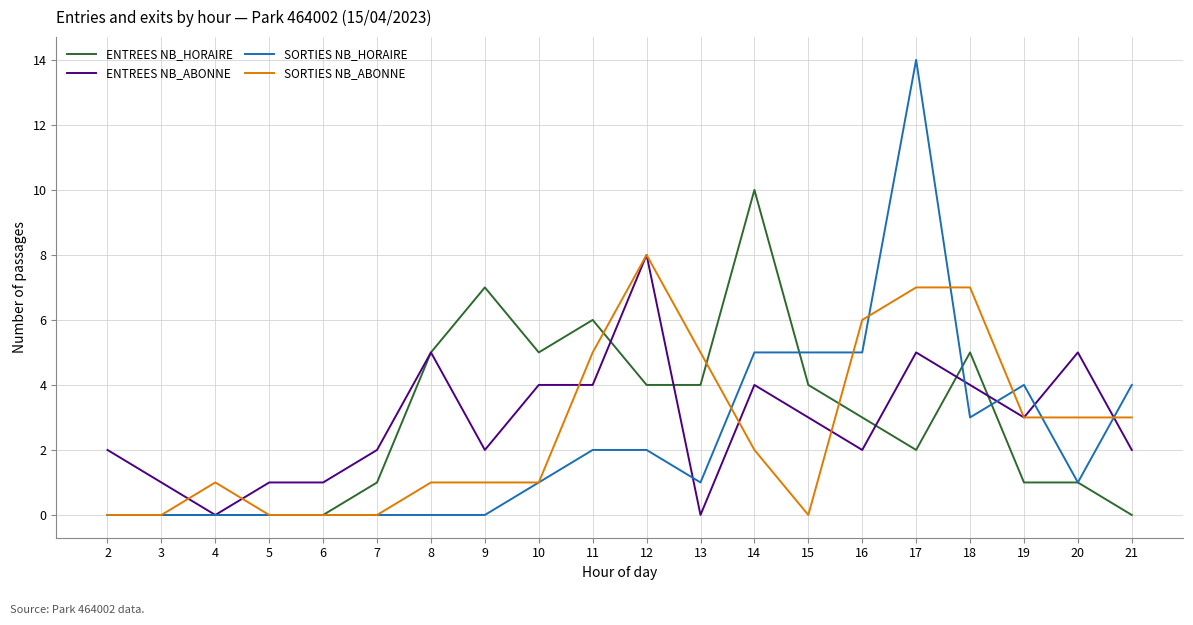

The SORTIES NB_ABONNE series shows 2 at 9. True or false?

False